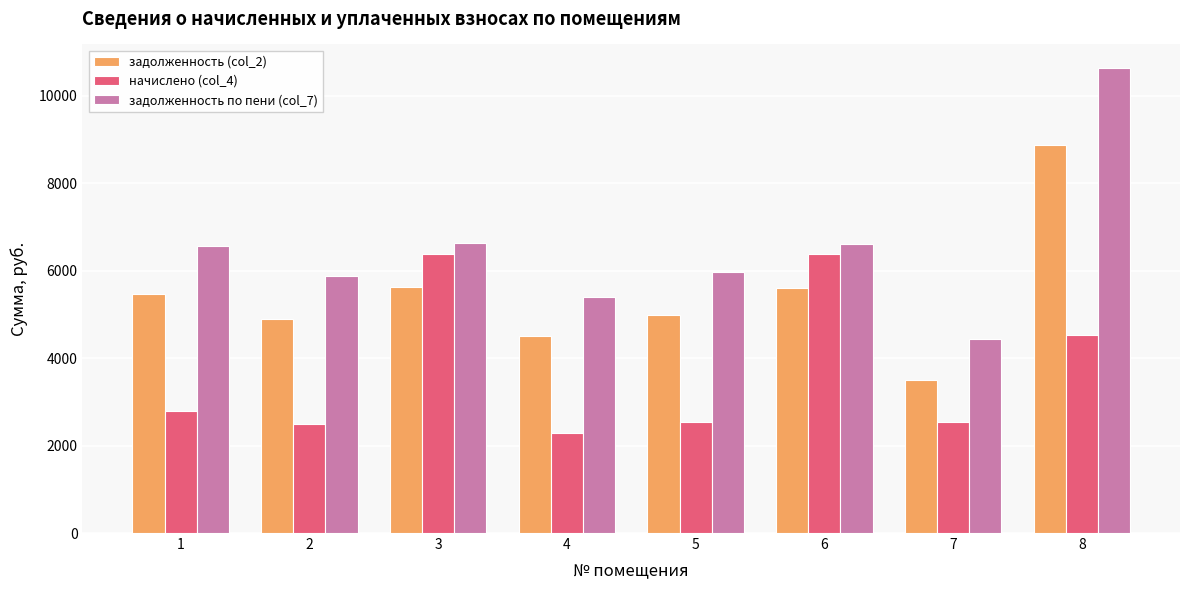

What is the difference between the maximum and minimum values in the начислено (col_4) series?

4089.5